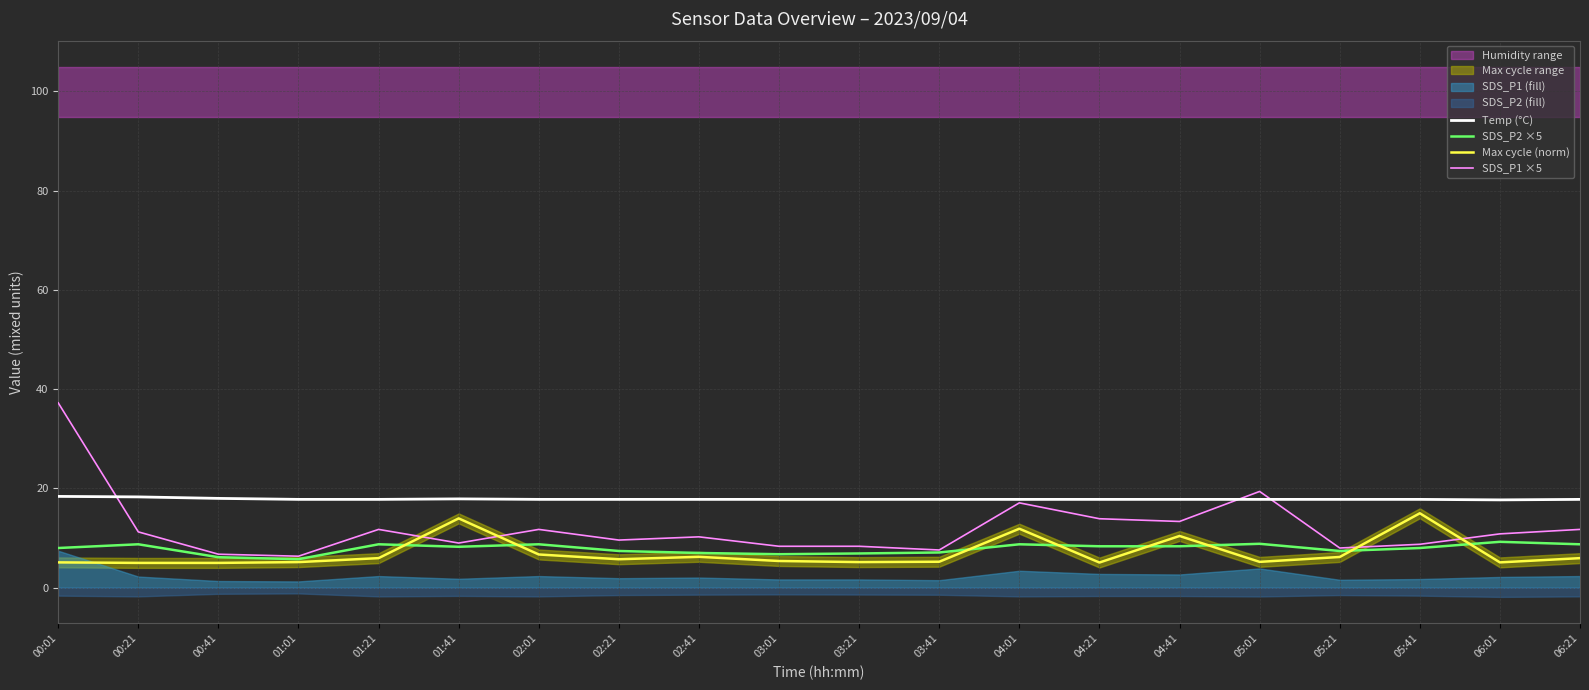

Reading left to right, list all the values displayed in this chart.

Temp (°C): 00:01=18.4	00:21=18.3	00:41=18.0	01:01=17.8	01:21=17.8	01:41=17.9	02:01=17.8	02:21=17.8	02:41=17.8	03:01=17.8	03:21=17.8	03:41=17.8	04:01=17.8	04:21=17.8	04:41=17.8	05:01=17.8	05:21=17.8	05:41=17.8	06:01=17.7	06:21=17.8
SDS_P2 ×5: 00:01=8.0	00:21=8.8	00:41=6.2	01:01=5.8	01:21=8.8	01:41=8.2	02:01=8.8	02:21=7.4	02:41=7.0	03:01=6.8	03:21=6.9	03:41=7.1	04:01=8.8	04:21=8.3	04:41=8.3	05:01=8.8	05:21=7.4	05:41=8.0	06:01=9.2	06:21=8.8
Max cycle (norm): 00:01=5.1	00:21=5.0	00:41=5.0	01:01=5.2	01:21=6.0	01:41=14.0	02:01=6.7	02:21=5.7	02:41=6.2	03:01=5.4	03:21=5.2	03:41=5.2	04:01=11.9	04:21=5.1	04:41=10.4	05:01=5.2	05:21=6.2	05:41=15.0	06:01=5.1	06:21=6.0
SDS_P1 ×5: 00:01=37.2	00:21=11.2	00:41=6.8	01:01=6.3	01:21=11.8	01:41=9.0	02:01=11.8	02:21=9.6	02:41=10.2	03:01=8.3	03:21=8.3	03:41=7.6	04:01=17.1	04:21=13.9	04:41=13.3	05:01=19.4	05:21=8.0	05:41=8.8	06:01=10.8	06:21=11.8